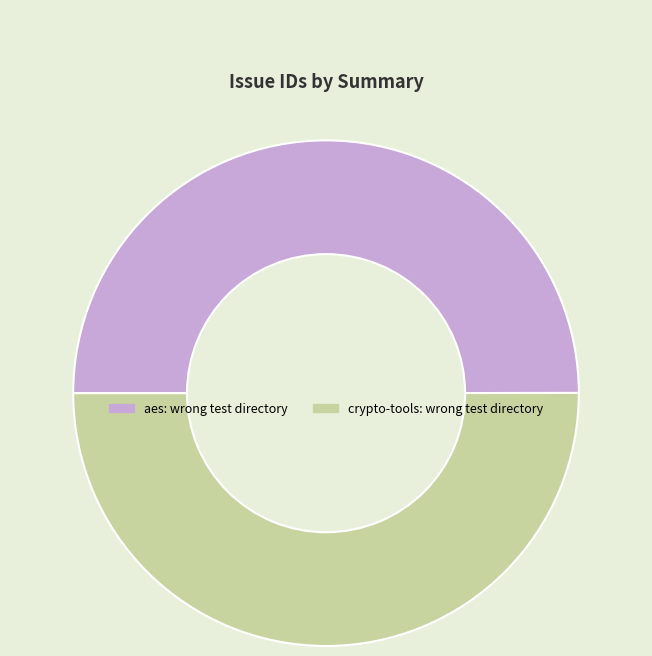

True or false: crypto-tools: wrong test directory accounts for 43% of the total.

False